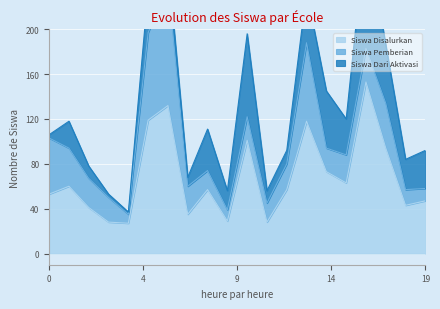

How many values in the Siswa Dari Aktivasi series exceed 27?

9